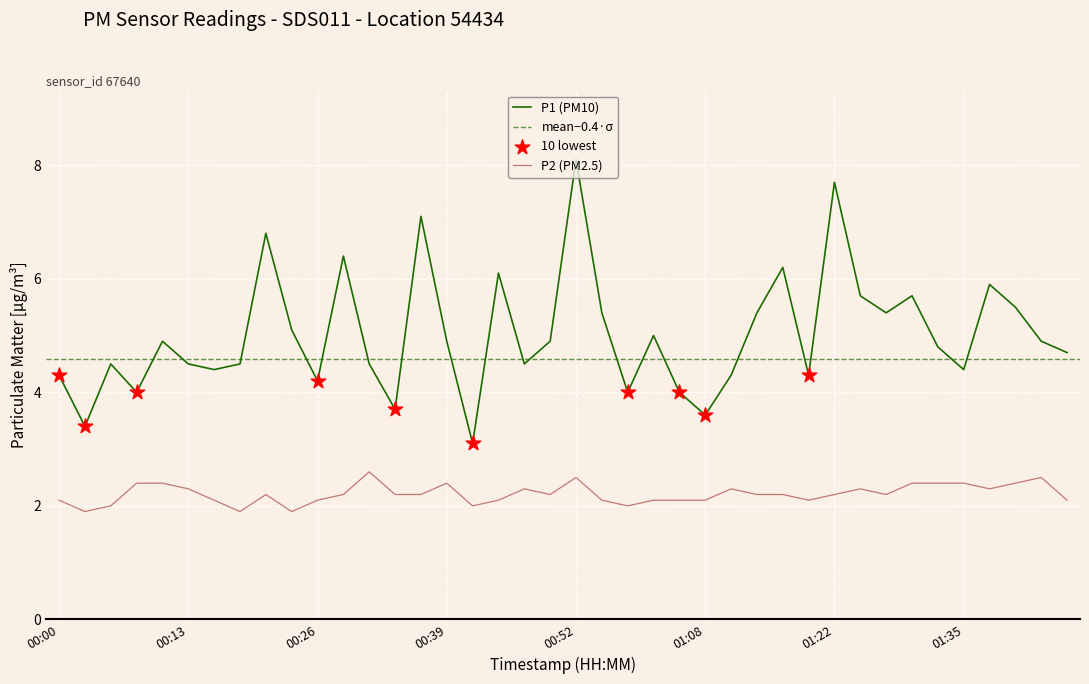

What are all the series names shown in the legend?

P1, P2